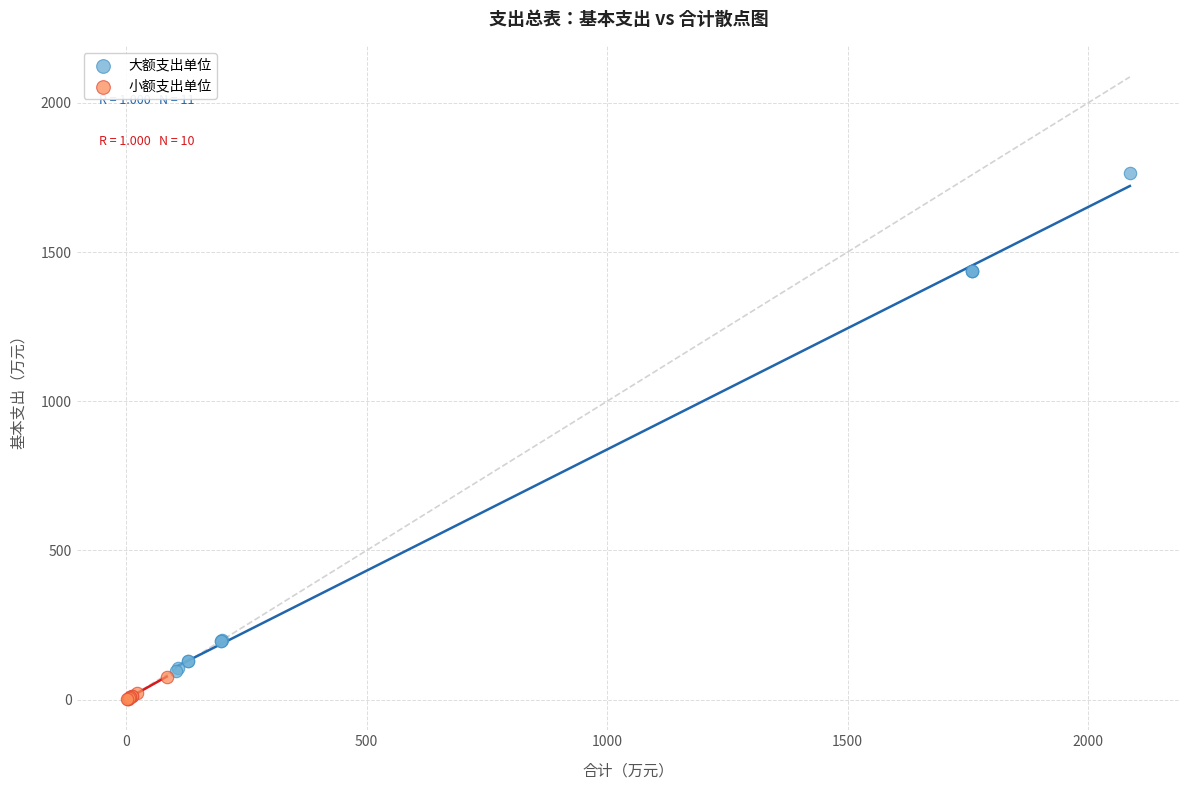

Which series reaches the minimum Y coordinate?

小额支出单位